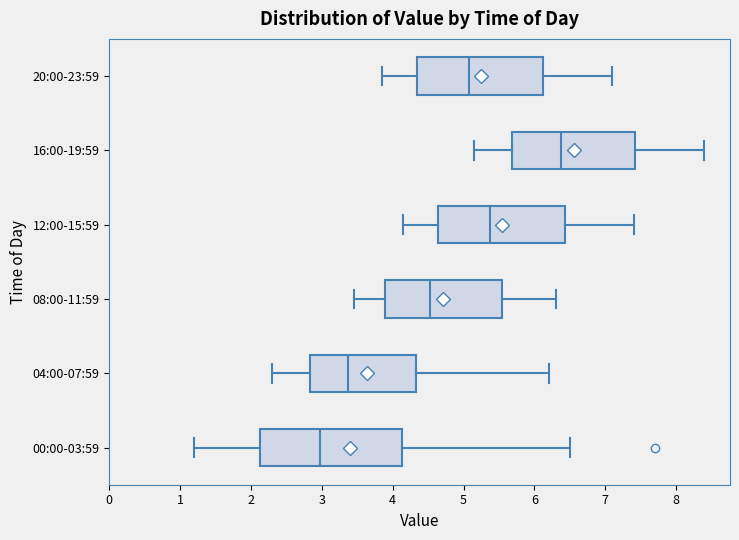

Which box is the widest, from its left edge to its right edge?

00:00-03:59